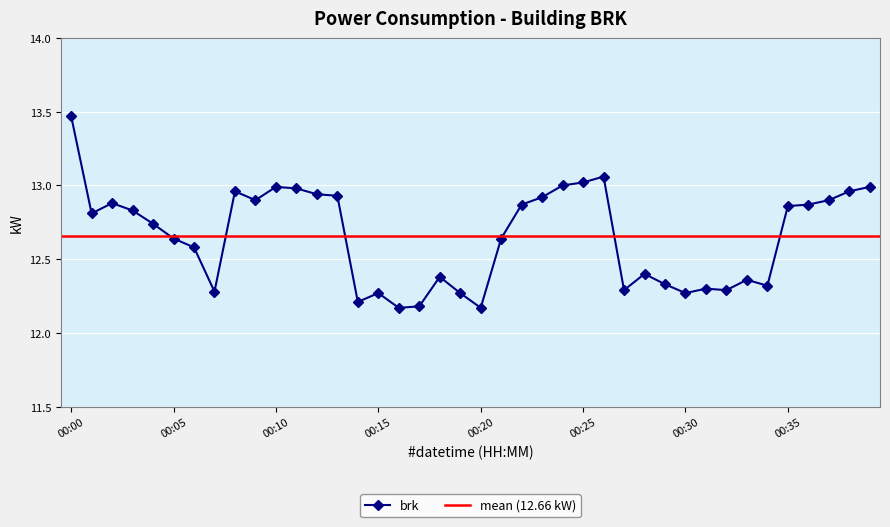

True or false: brk has more than 1 points higher than both neighbors.

True